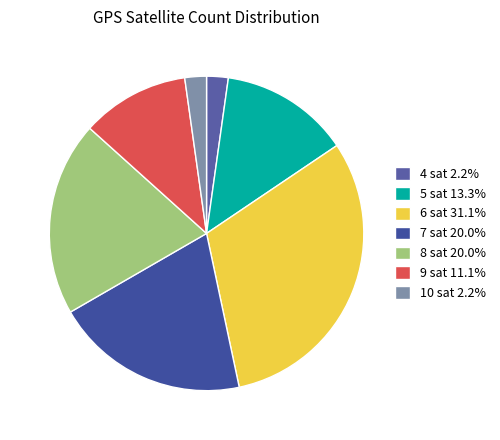

How many slices are in this pie chart?

7